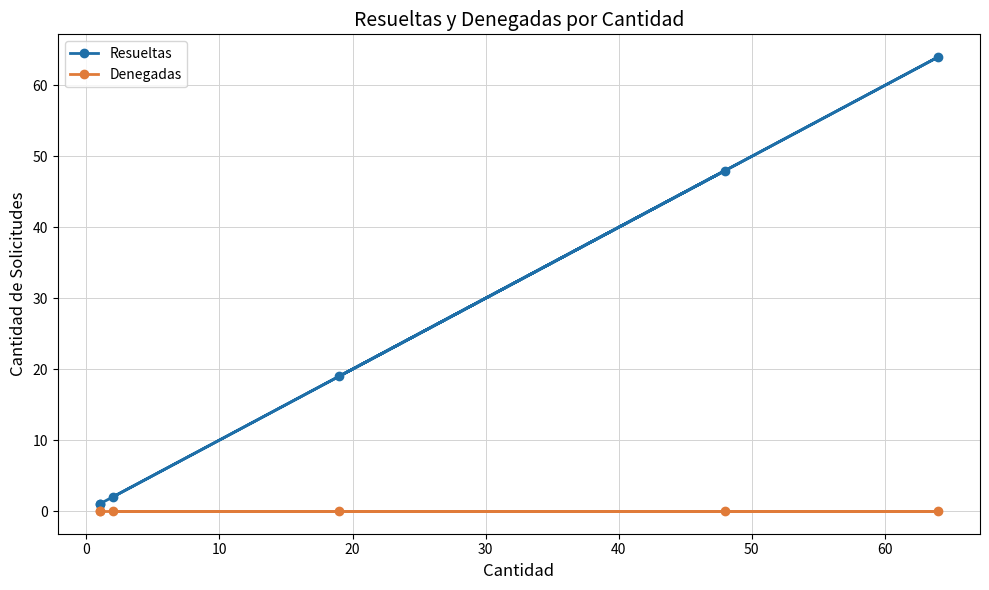

True or false: Resueltas and Denegadas intersect in this chart.

False